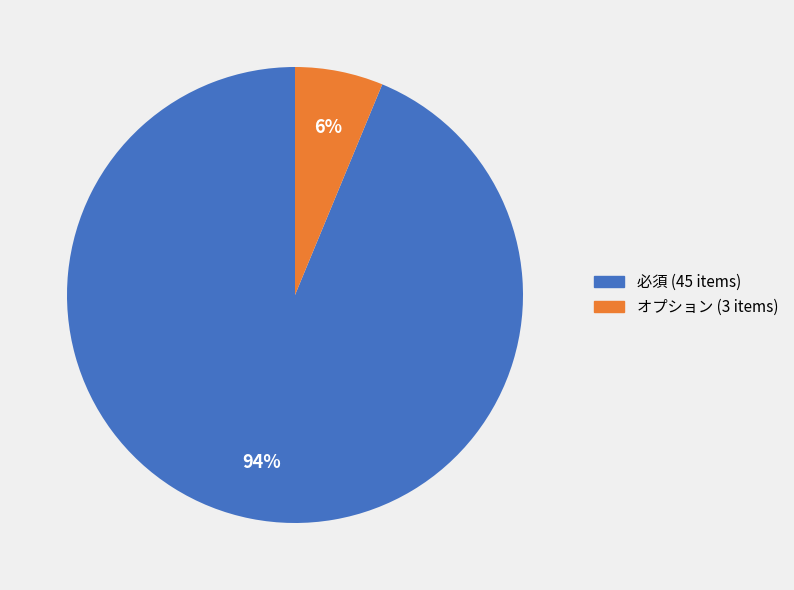

To the nearest percent, what is the average slice percentage?

50%